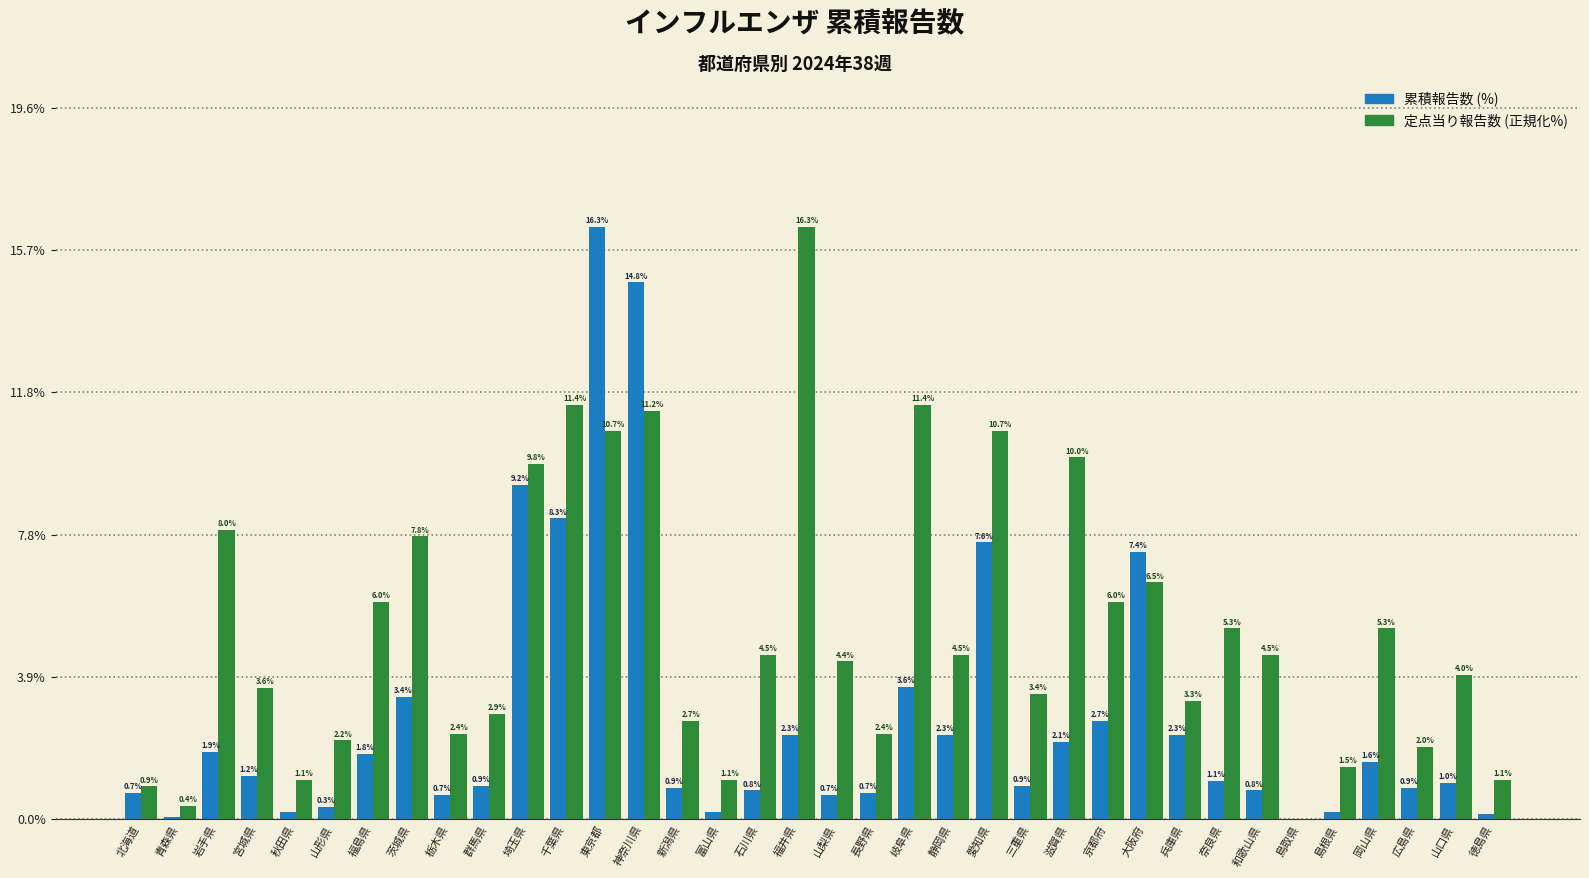

What is the total value across all series at 山口県?

5.0